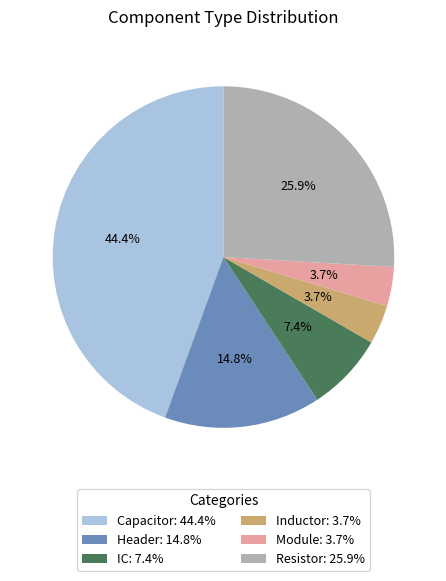

What percentage is NOT represented by Inductor?

96.3%